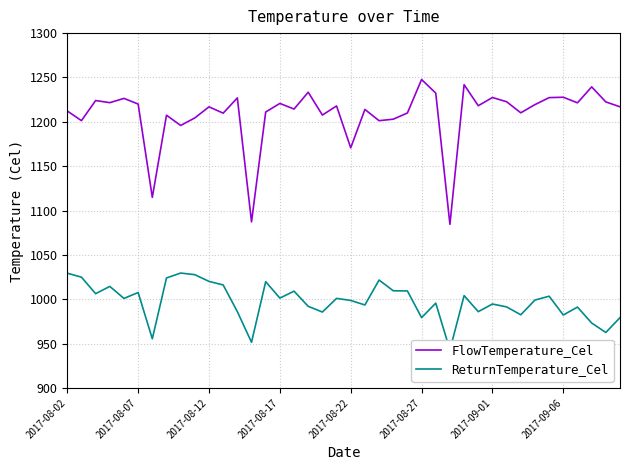

Is this an area chart (filled region under the line)?

No